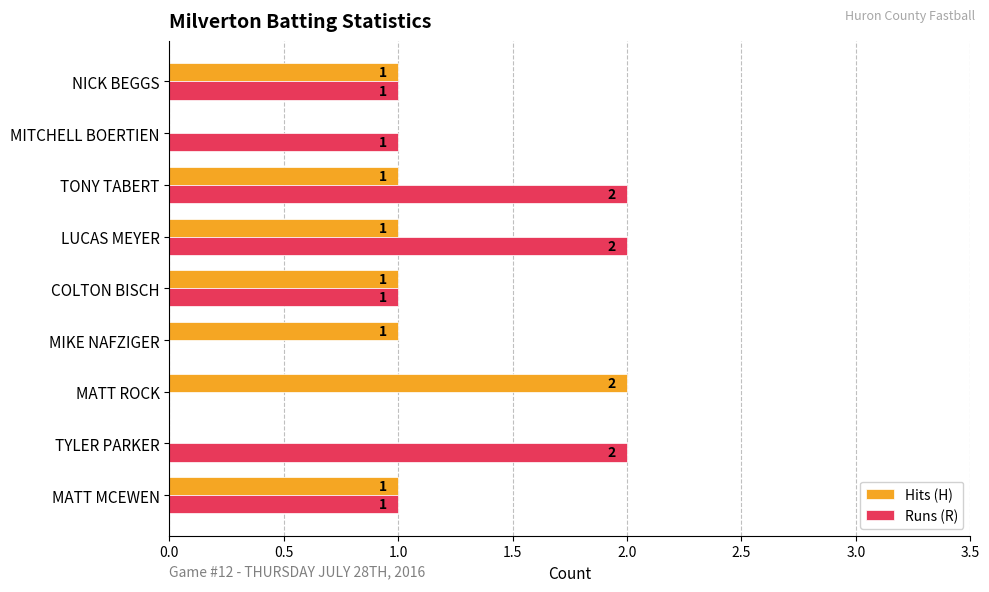

True or false: Runs (R) has a value of 0 at MIKE NAFZIGER.

True